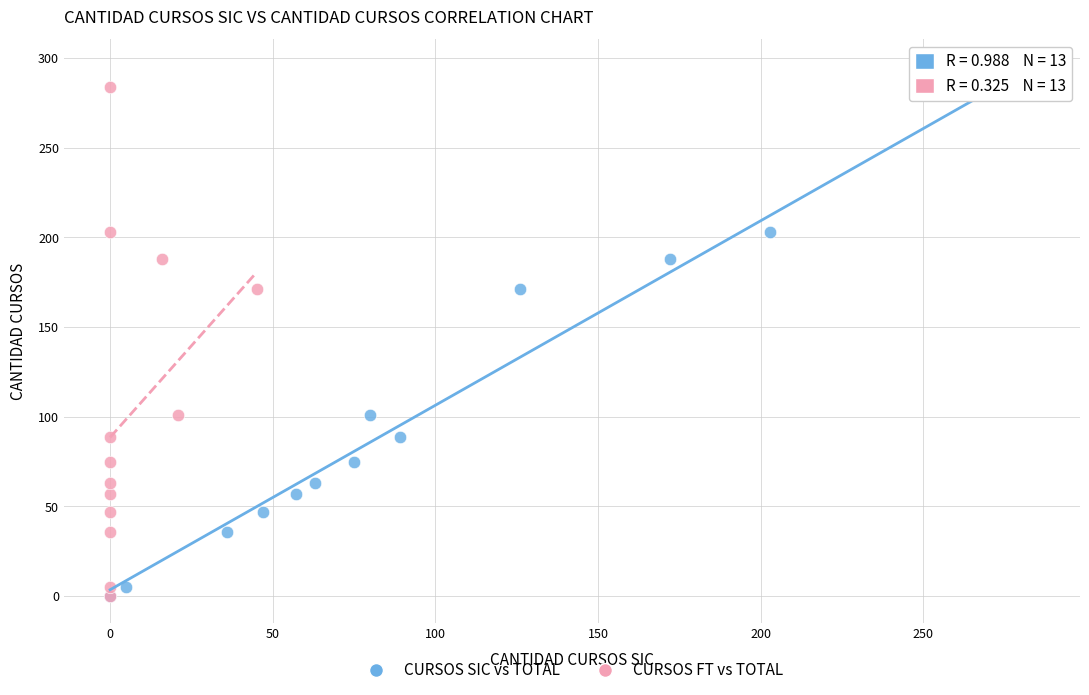

What are all the series names shown in the legend?

CURSOS SIC vs TOTAL, CURSOS FT vs TOTAL